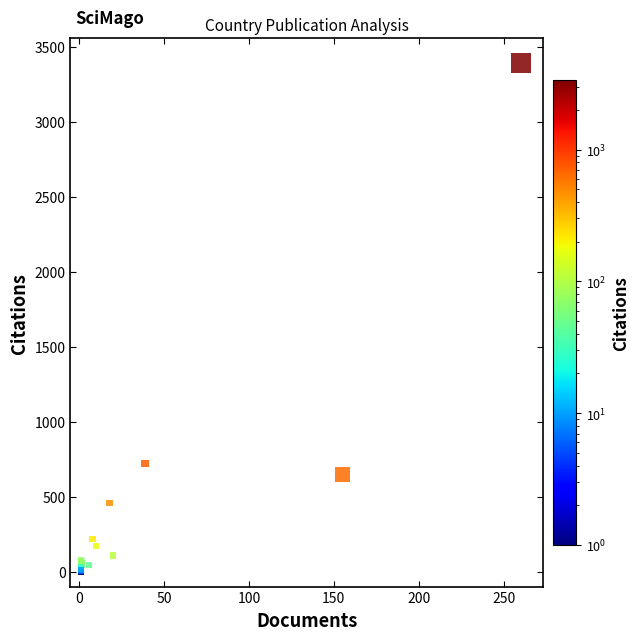

What Y value in the scatter plot is closest to 1695?

721